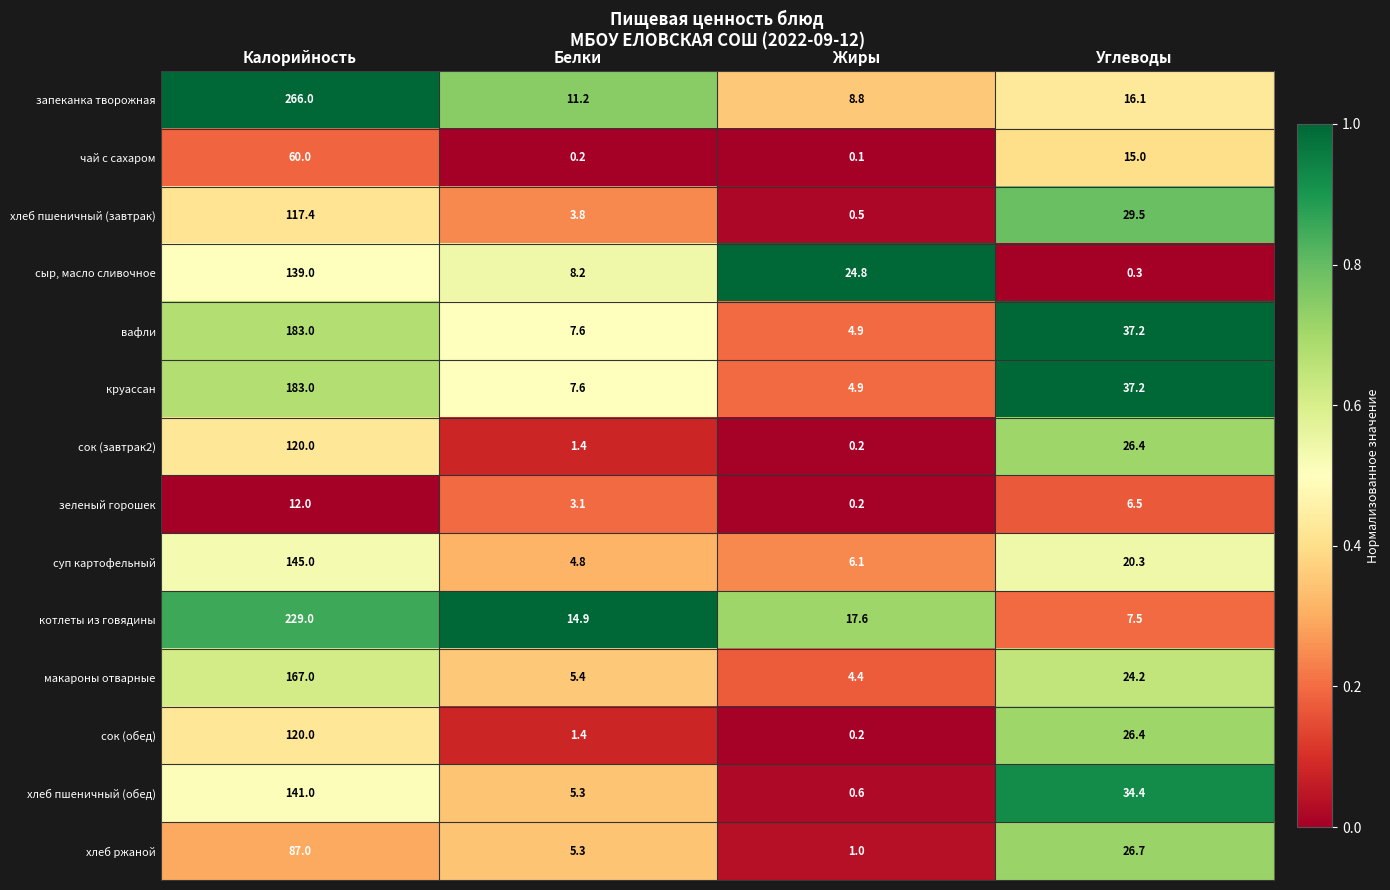

At how many categories does at least one series exceed 0?

4